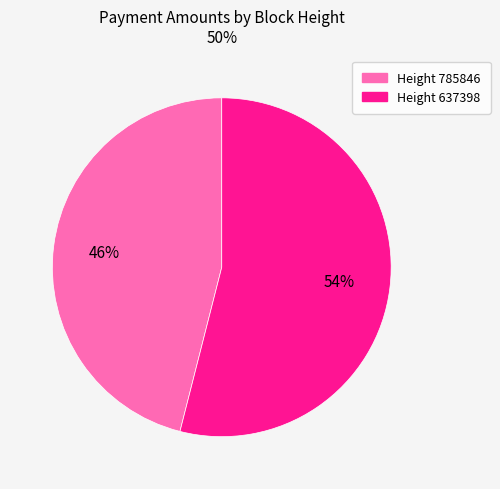

Is there any slice that represents more than half of the pie?

Yes